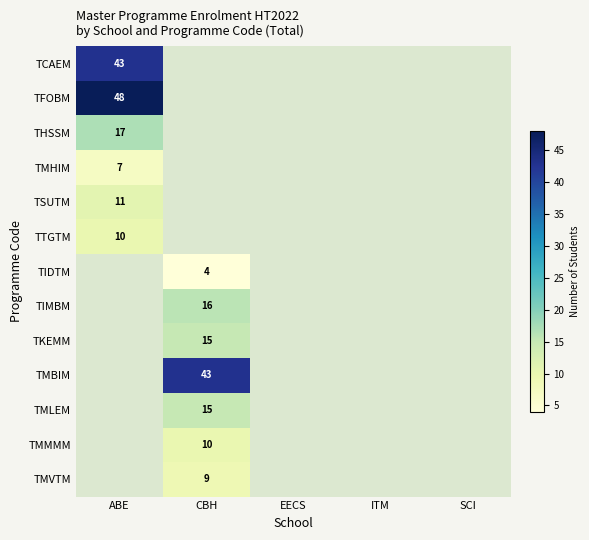

Is it true that TKEMM equals 8 at CBH?

False